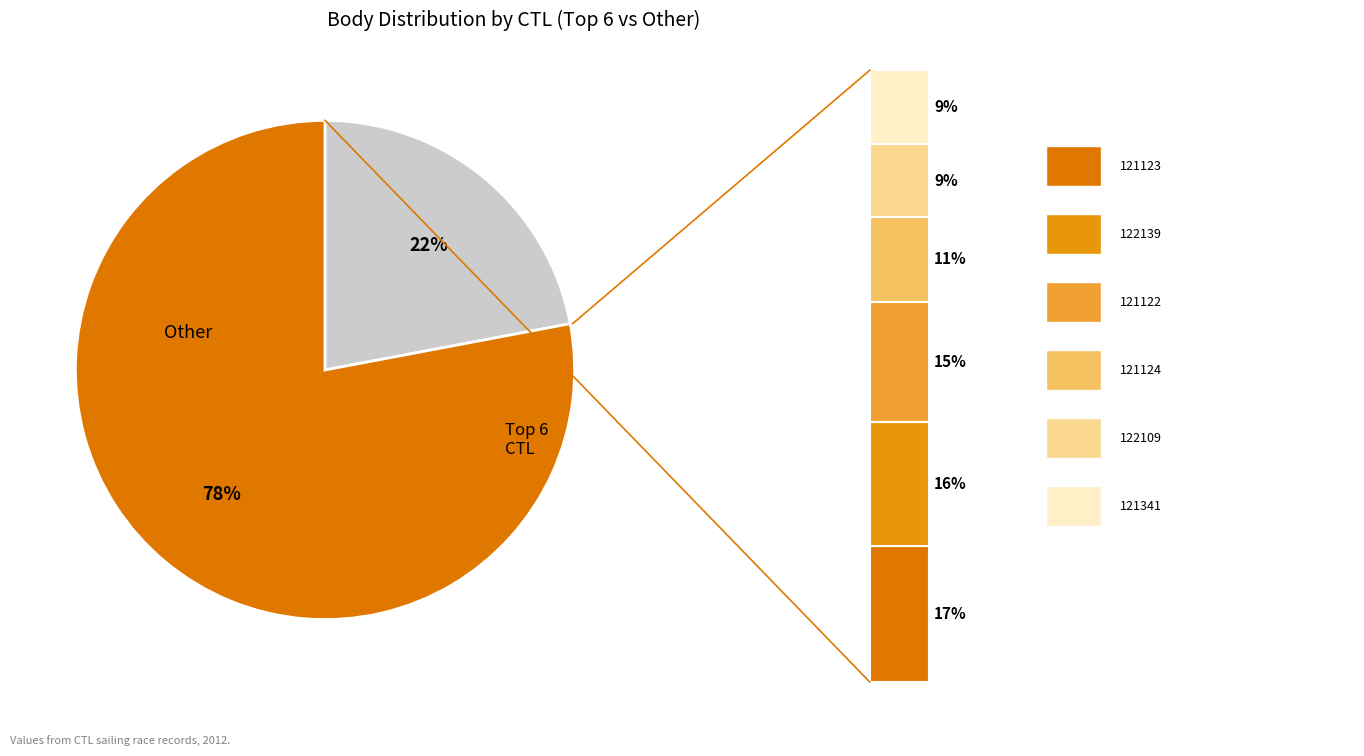

Is it true that 121341 is 9% of the pie?

True